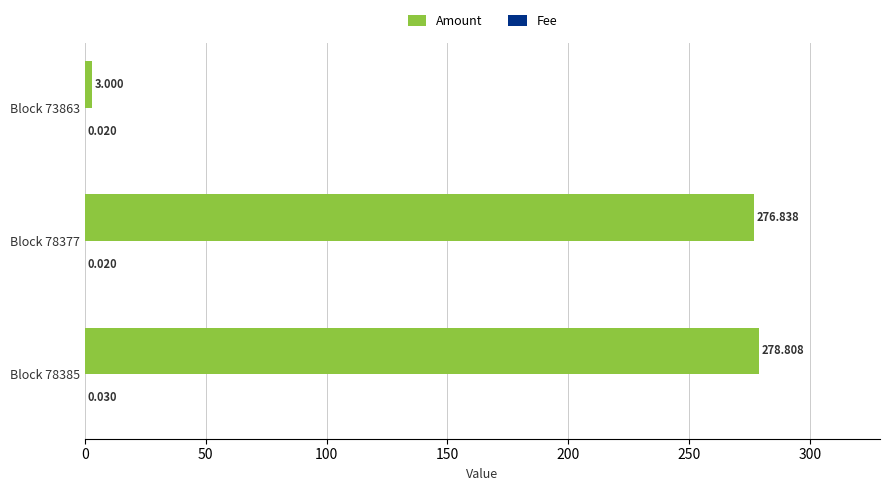

Which series changed the most between Block 78385 and Block 78377?

Amount